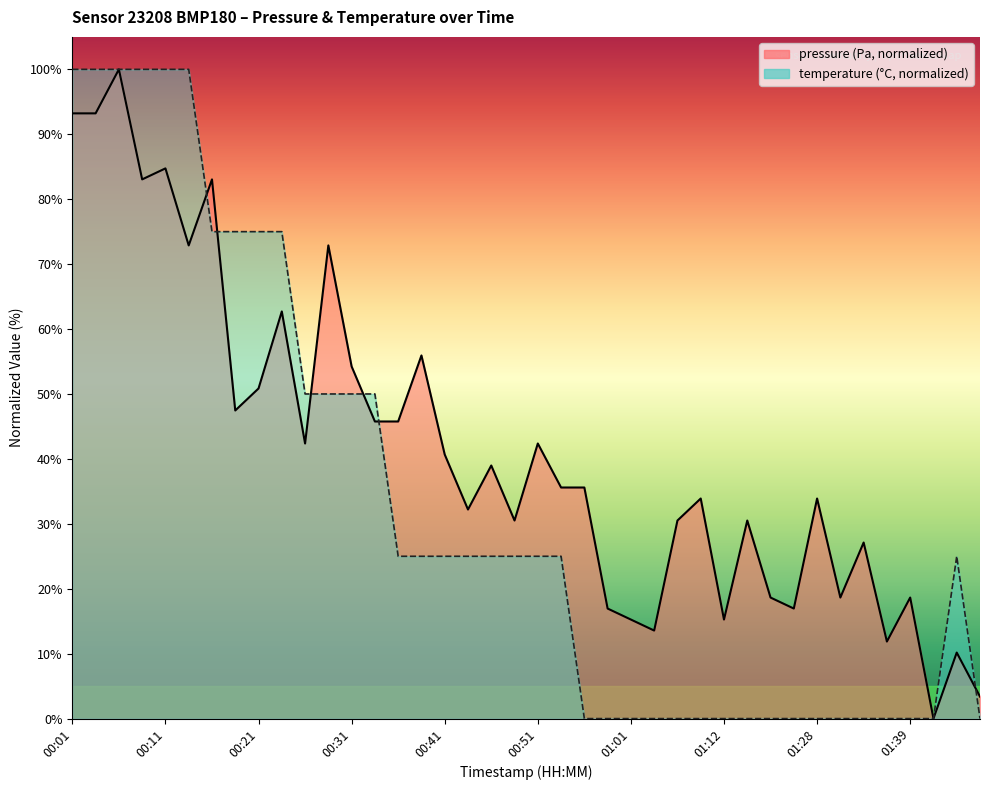

True or false: temperature has more than 0 points higher than both neighbors.

True